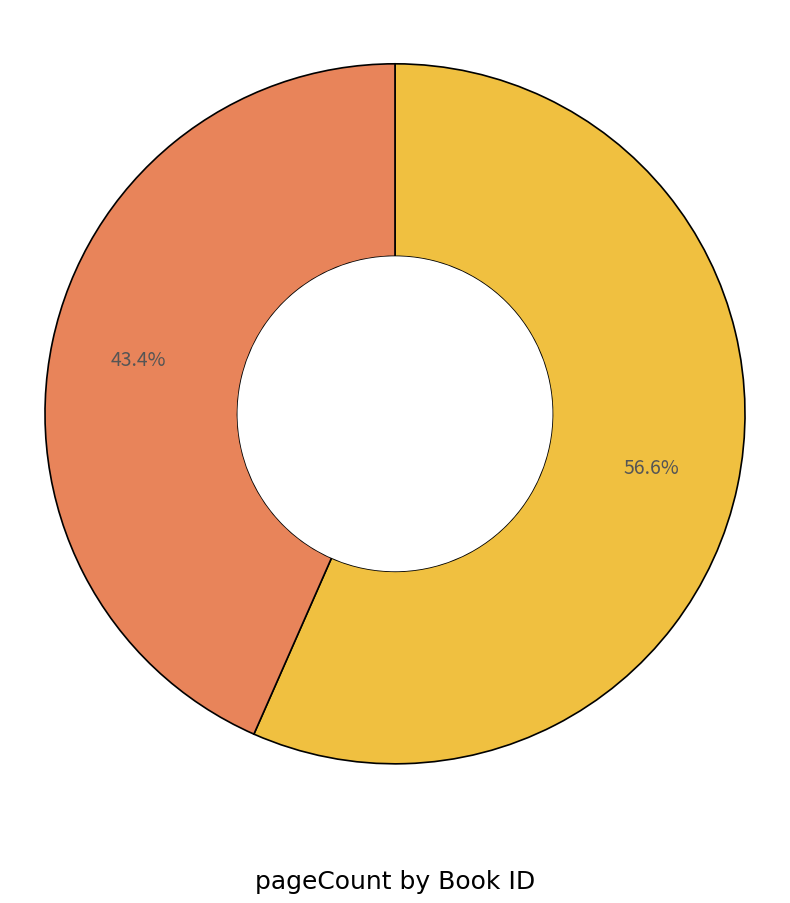

How many slices are in this pie chart?

2